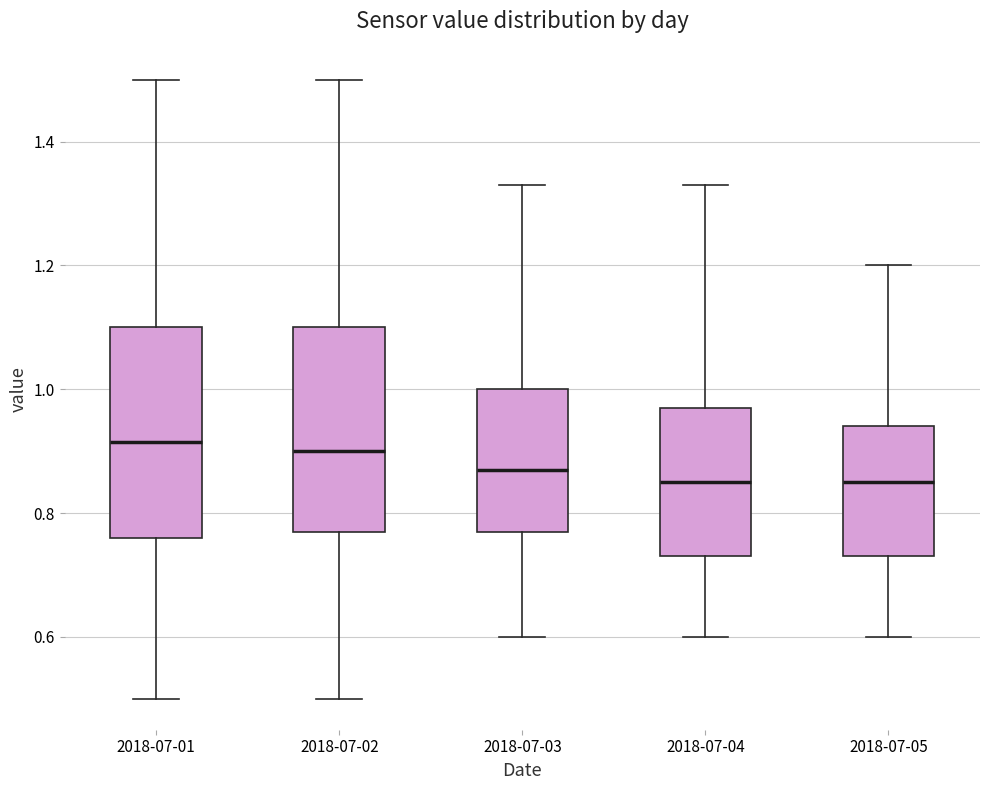

Reading left to right, read every box against the y-axis: the position of its median line, the range the box covers, and the ends of its whiskers. The values are not printed on the chart, so give them approximately, as read against the axis.

2018-07-01: median 0.92, box 0.76 to 1.10, whiskers 0.50 to 1.50
2018-07-02: median 0.90, box 0.78 to 1.10, whiskers 0.50 to 1.50
2018-07-03: median 0.88, box 0.78 to 1.00, whiskers 0.60 to 1.34
2018-07-04: median 0.86, box 0.74 to 0.98, whiskers 0.60 to 1.34
2018-07-05: median 0.86, box 0.74 to 0.94, whiskers 0.60 to 1.20